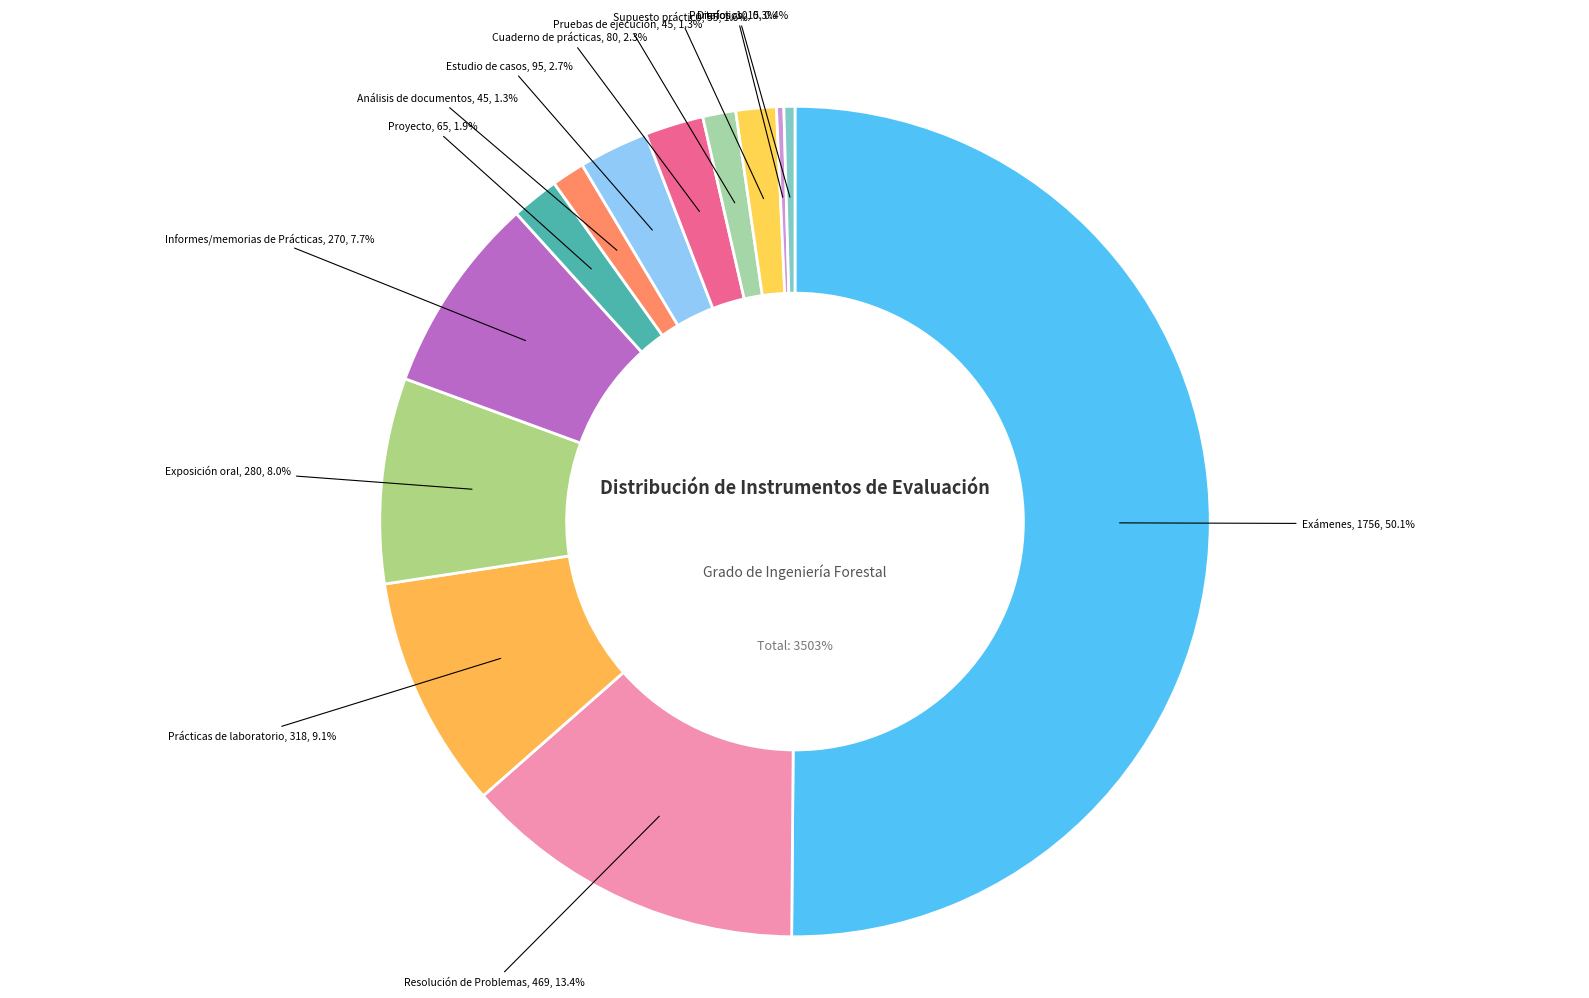

What is the total percentage of Exámenes and Informes/memorias de Prácticas?

57.8%